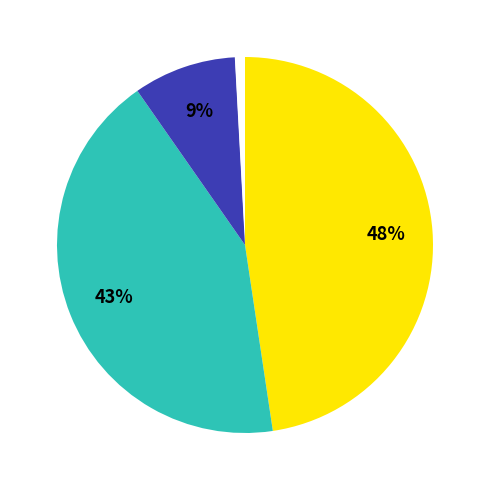

Is there any slice that represents more than half of the pie?

No